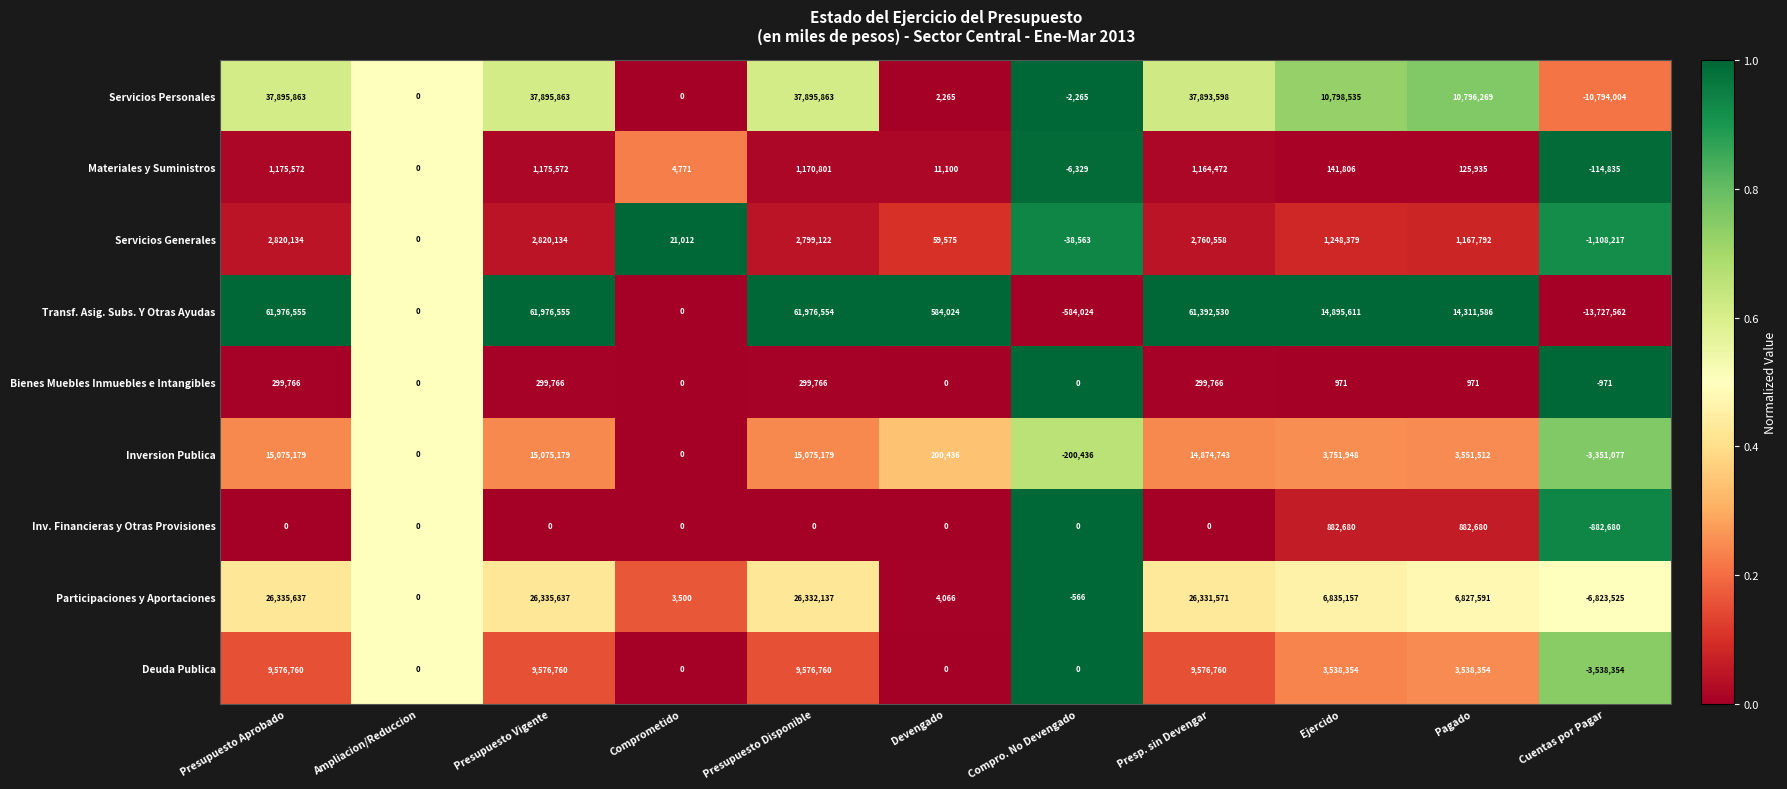

Which series has the largest total across all categories?

Transf. Asig. Subs. Y Otras Ayudas